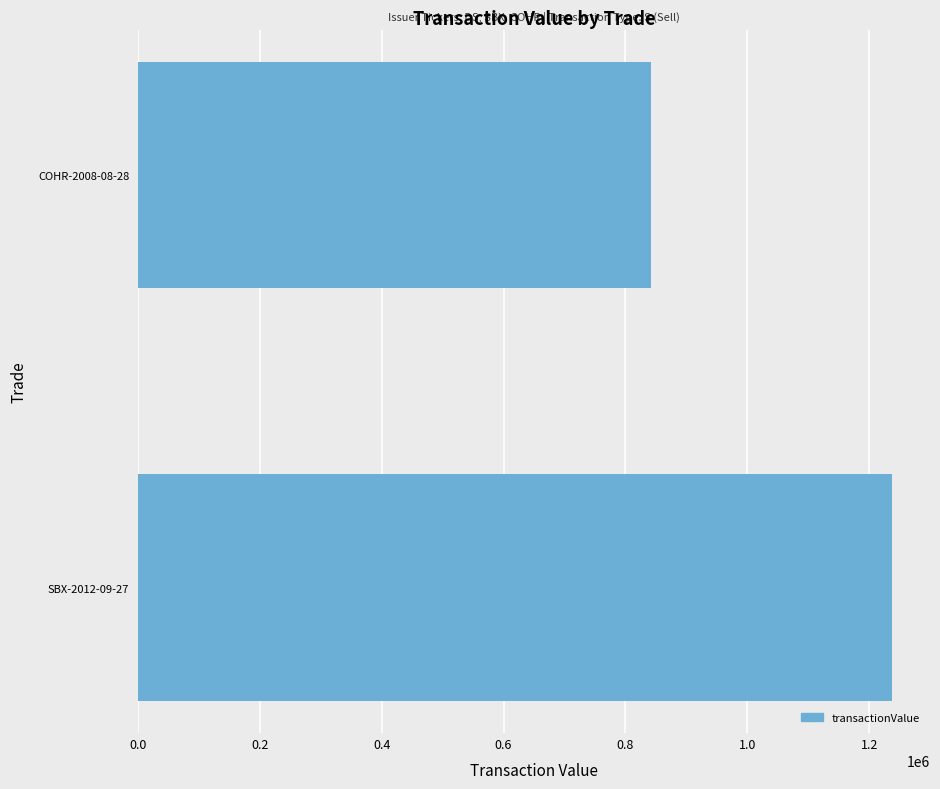

At which label is the value closest to 1040021?

COHR-2008-08-28